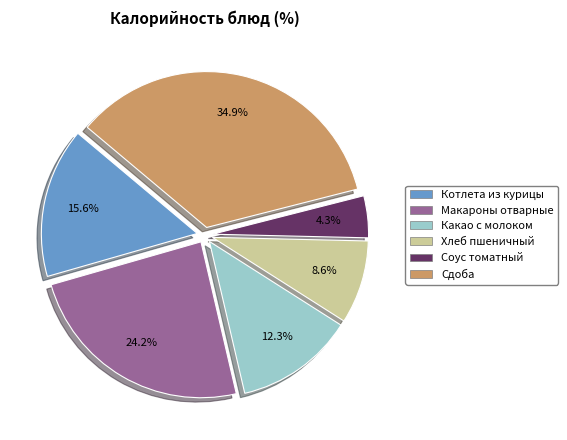

What is the smallest slice in the pie chart?

Соус томатный